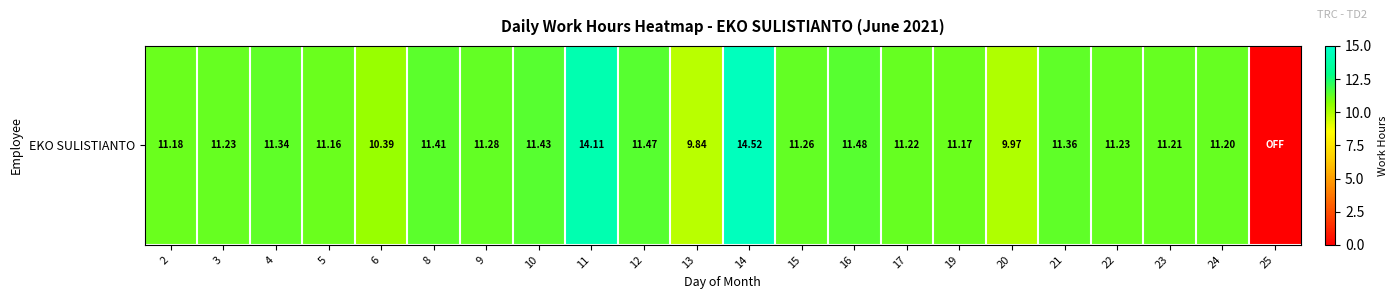

Where is the data nearest to the value 7?

13